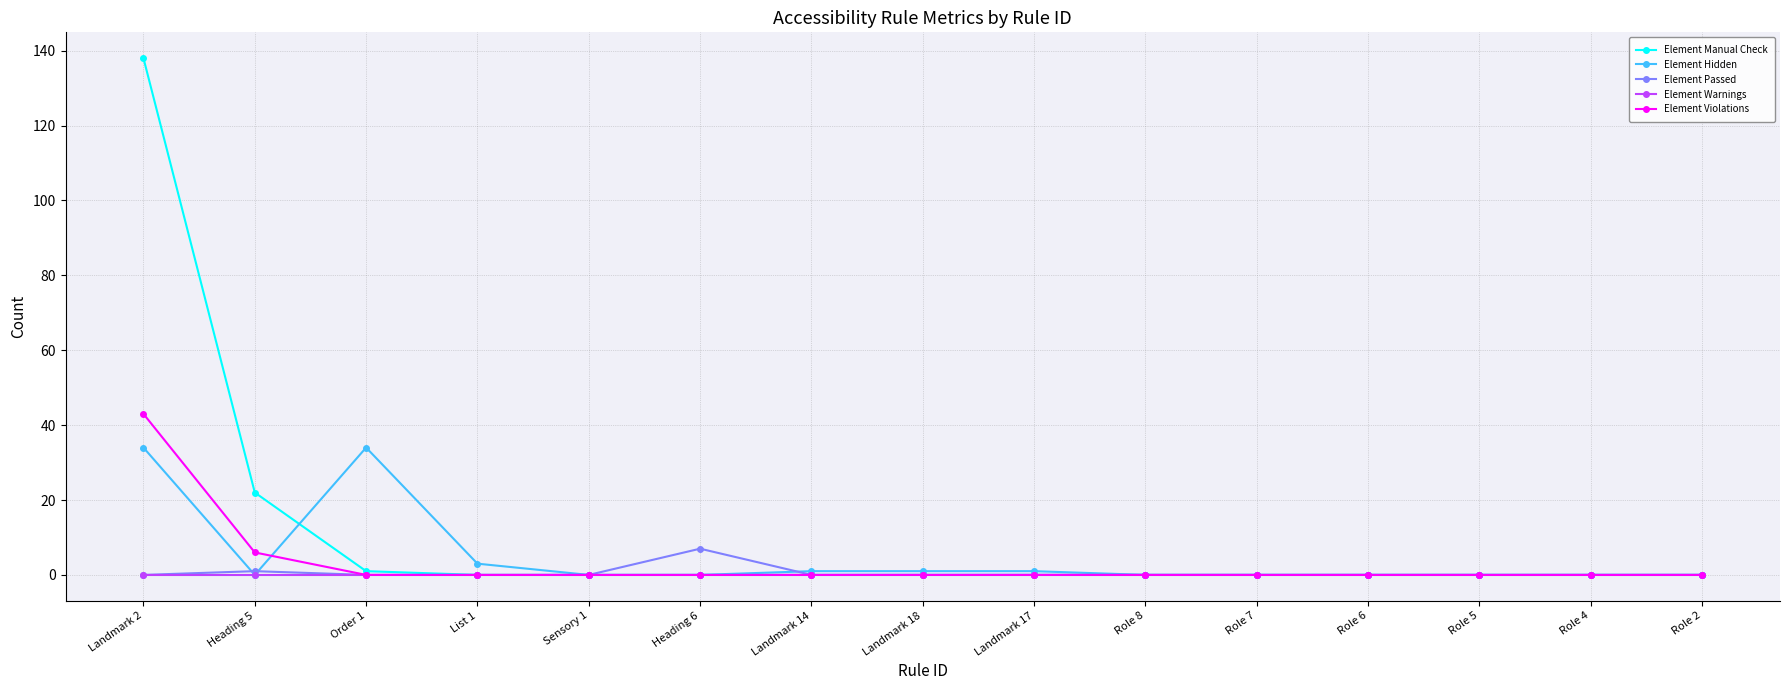

What is the maximum value for Element Manual Check?

138